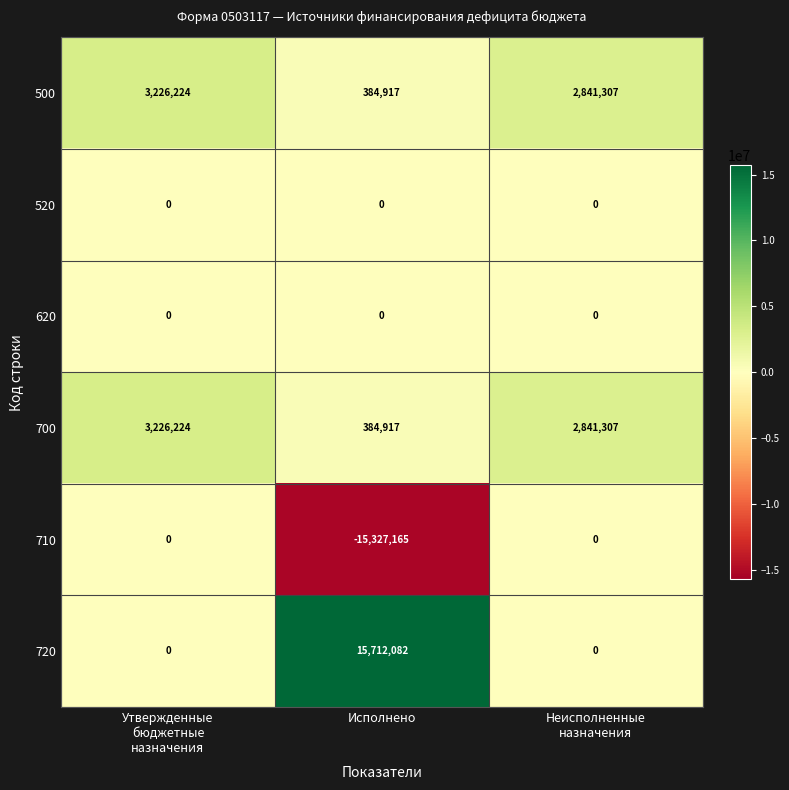

Reading right to left, what are all the values shown in this chart?

500: 2841307	384917	3226224
520: 0	0	0
620: 0	0	0
700: 2841307	384917	3226224
710: 0	-15327165	0
720: 0	15712082	0